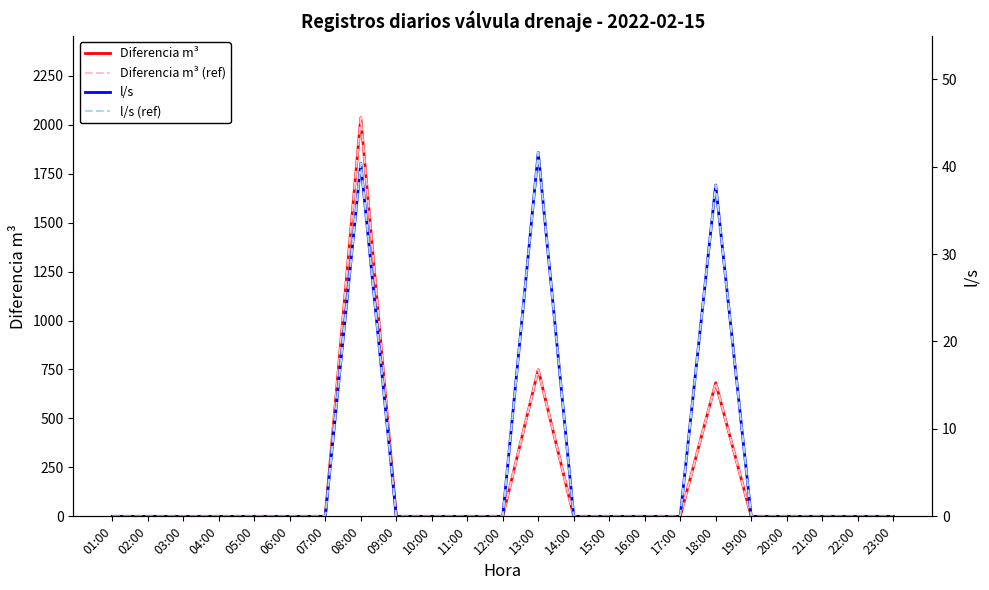

How many values in the l/s series exceed 0?

3